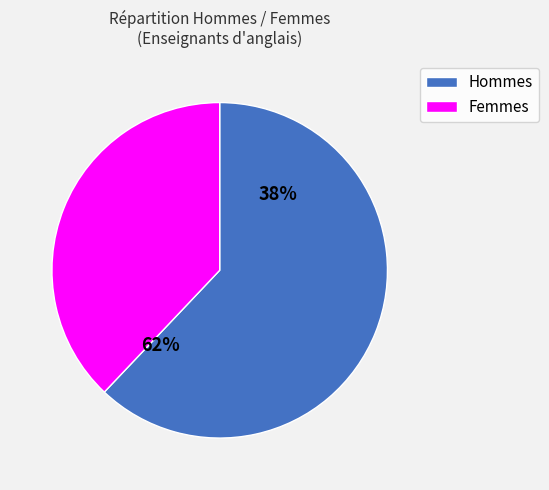

To the nearest percent, what portion does F represent?

38%